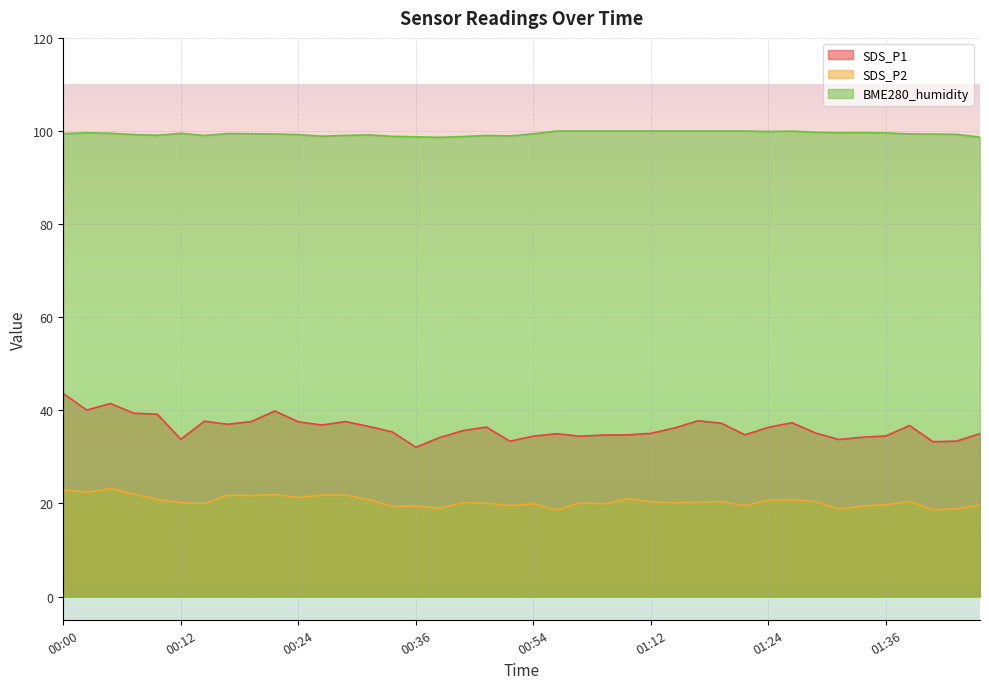

What is the label of the 32nd point from the left?

01:27